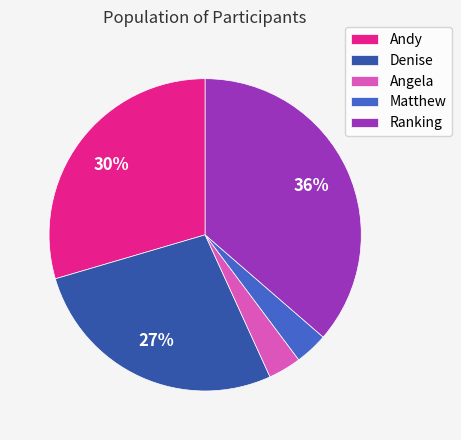

To the nearest percent, what portion does Angela represent?

3%